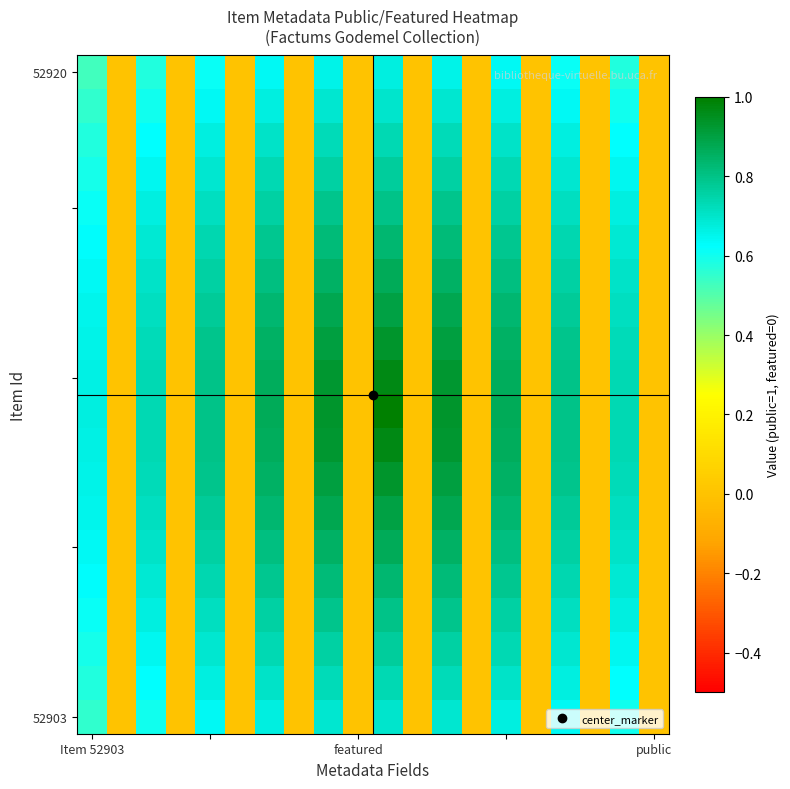

At how many categories does at least one series exceed 0?

10